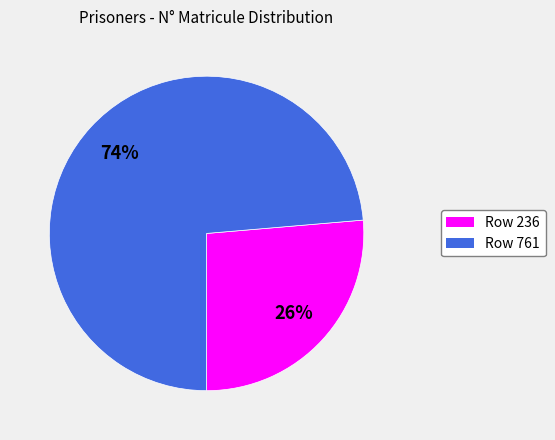

Is there a majority slice in this chart?

Yes